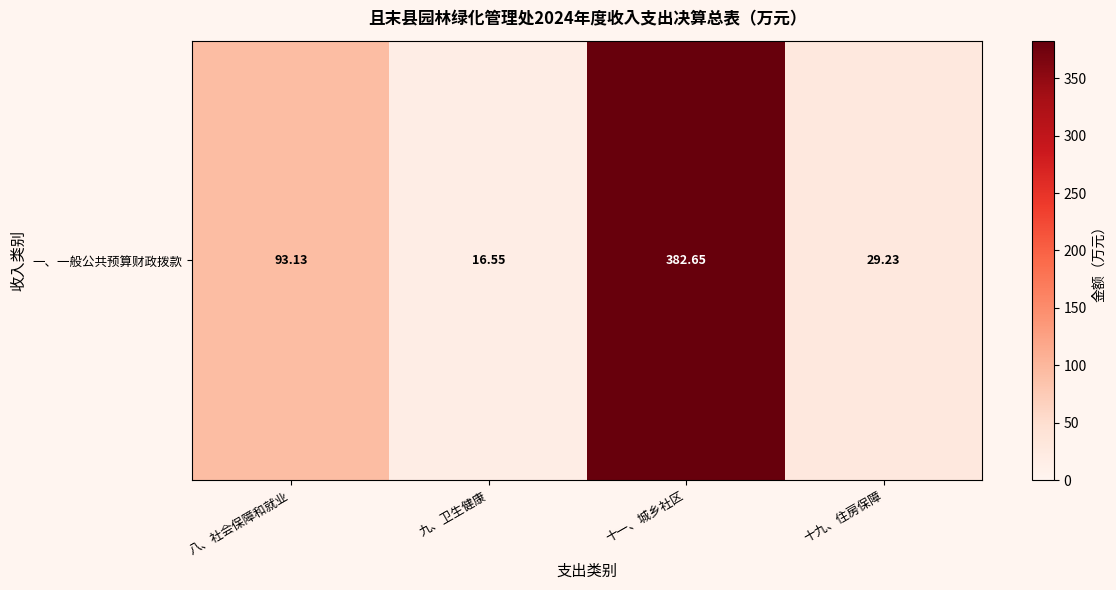

Reading left to right, list all the values displayed in this chart.

八、社会保障和就业=93.1	九、卫生健康=16.6	十一、城乡社区=382.6	十九、住房保障=29.2